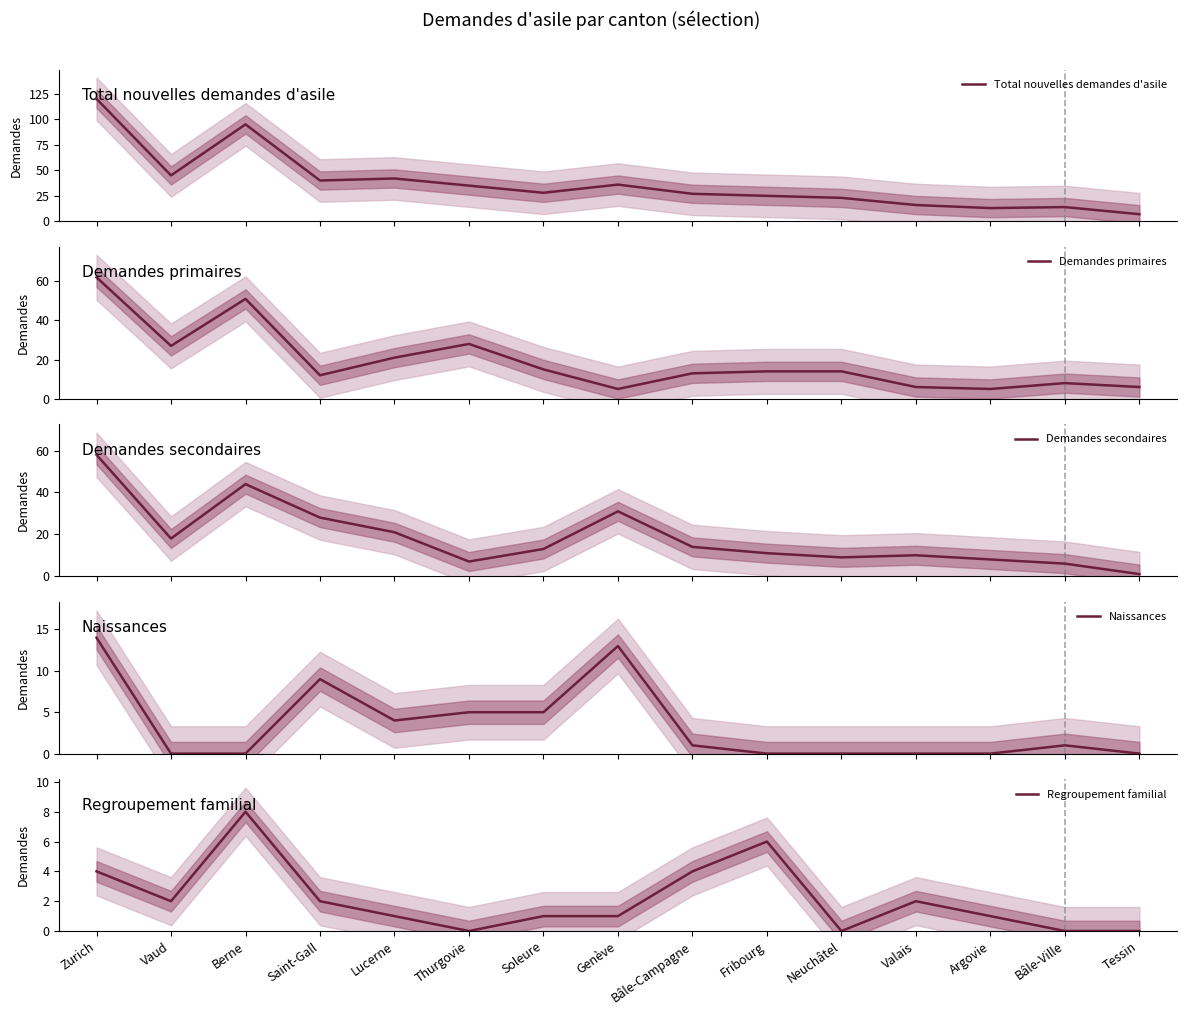

How many data points in Demandes secondaires are above 13?

7